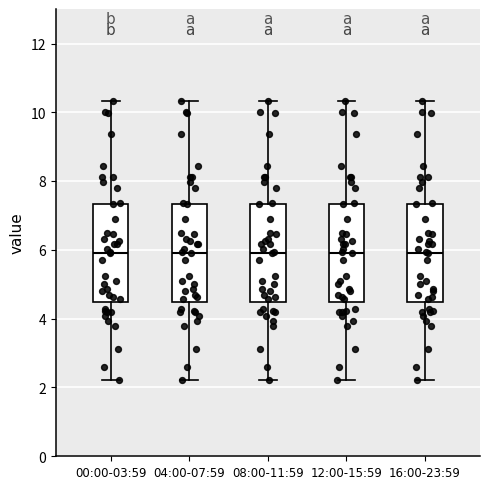

Reading left to right, transcribe this box plot: for each box, give where its median line is, the range the box spans, and where its two whiskers end, as read against the y-axis. The values are not printed on the chart, so give them approximately, as read against the axis.

00:00-03:59: median 6.0, box 4.4 to 7.4, whiskers 2.2 to 10.4
04:00-07:59: median 6.0, box 4.4 to 7.4, whiskers 2.2 to 10.4
08:00-11:59: median 6.0, box 4.4 to 7.4, whiskers 2.2 to 10.4
12:00-15:59: median 6.0, box 4.4 to 7.4, whiskers 2.2 to 10.4
16:00-23:59: median 6.0, box 4.4 to 7.4, whiskers 2.2 to 10.4